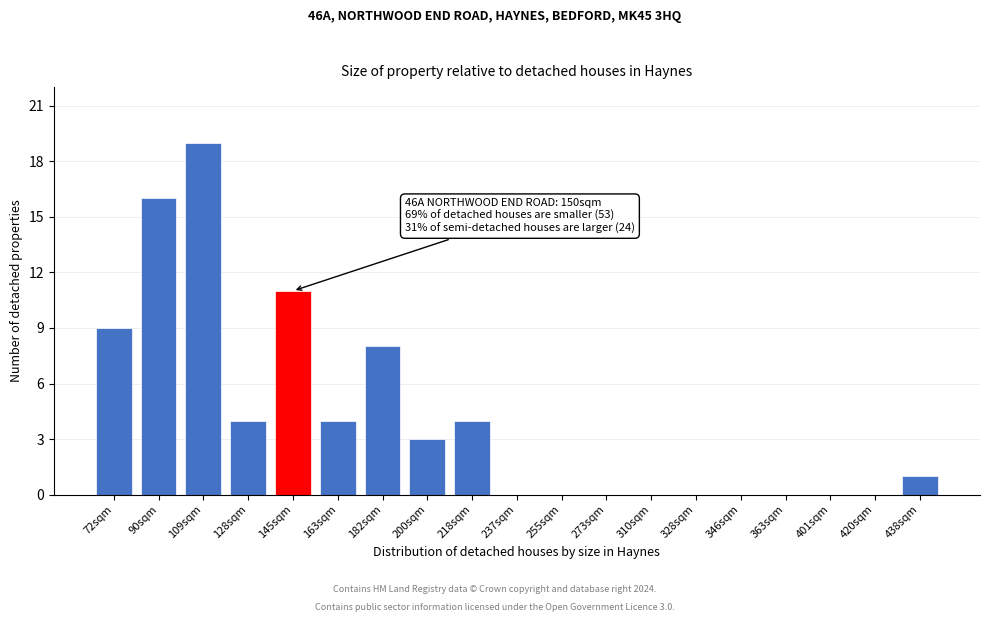

Reading left to right, what are all the values shown in this chart?

72sqm=9	90sqm=16	109sqm=19	128sqm=4	145sqm=11	163sqm=4	182sqm=8	200sqm=3	218sqm=4	237sqm=0	255sqm=0	273sqm=0	310sqm=0	328sqm=0	346sqm=0	363sqm=0	401sqm=0	420sqm=0	438sqm=1